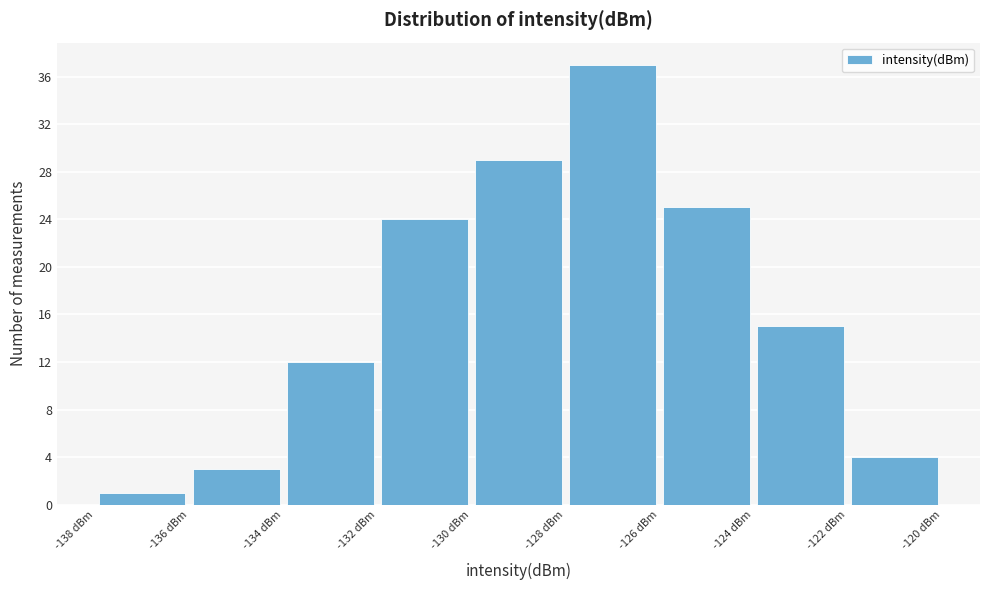

Over which range of the x-axis is the bar tallest?

-128 to -126